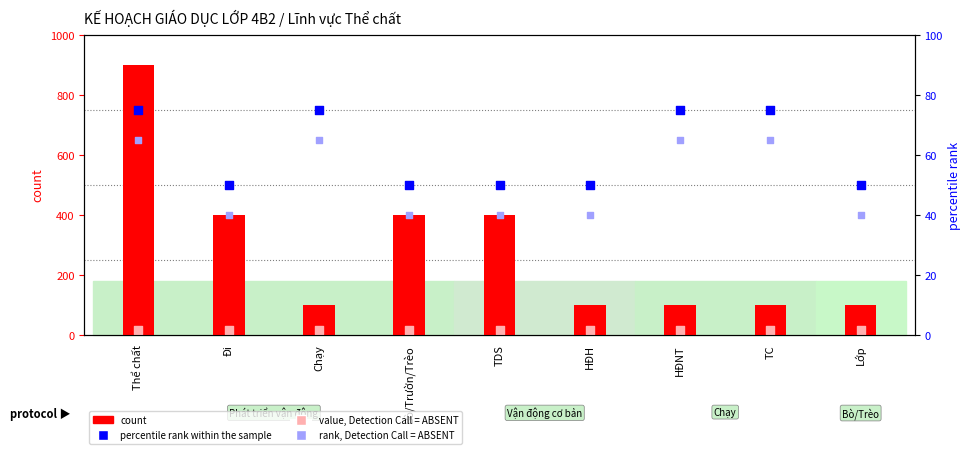

At how many categories does at least one series exceed 638?

1